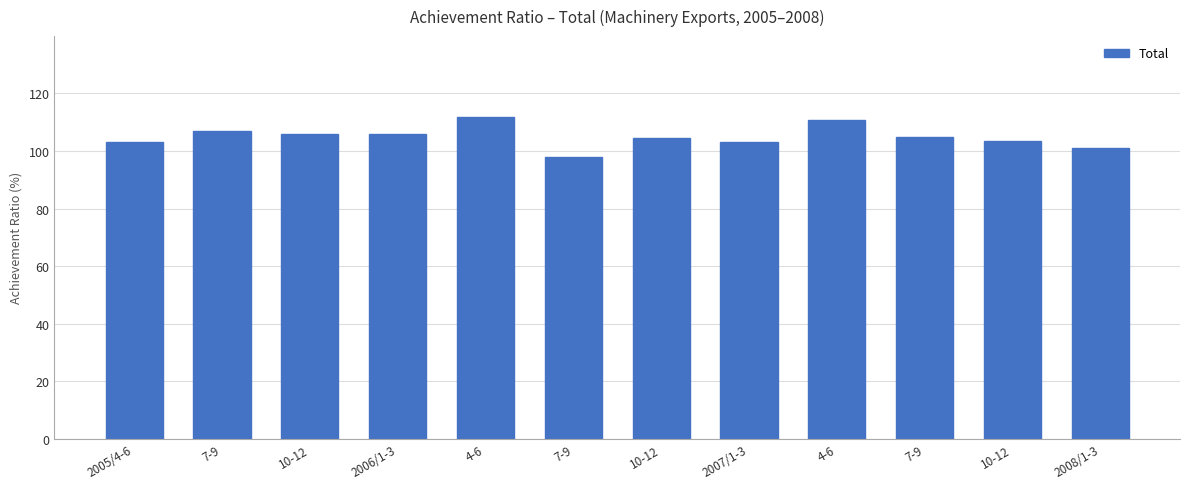

How many bars are there in total?

12